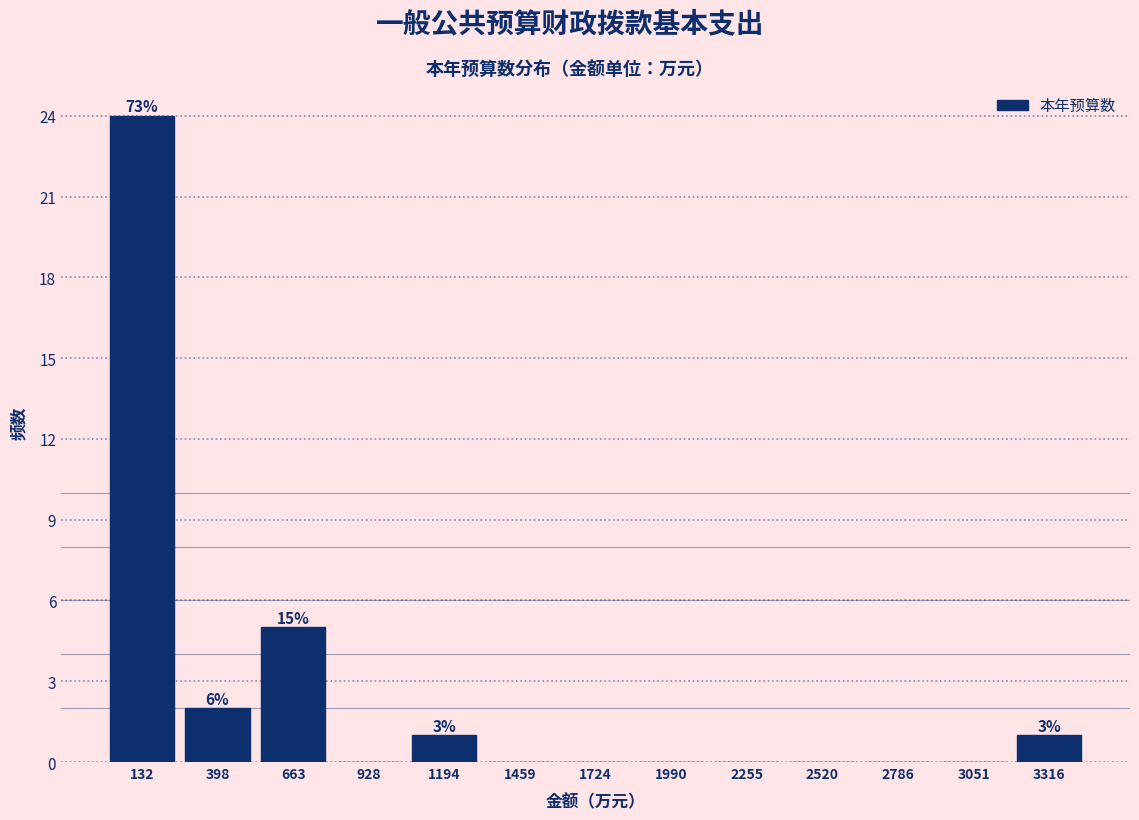

Which range on the x-axis has the tallest bar?

0 to 250